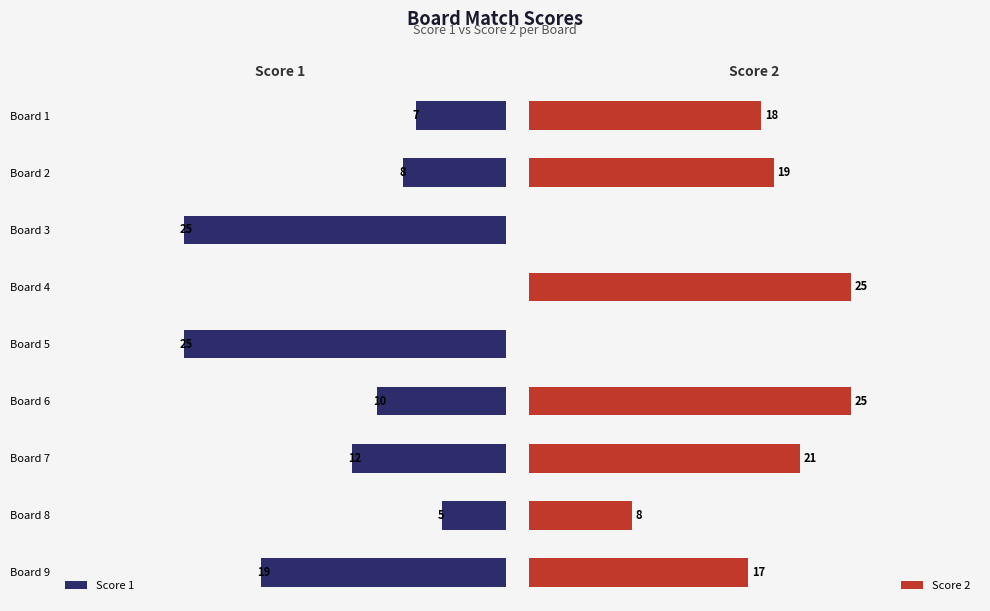

Count the number of categories in the chart.

9